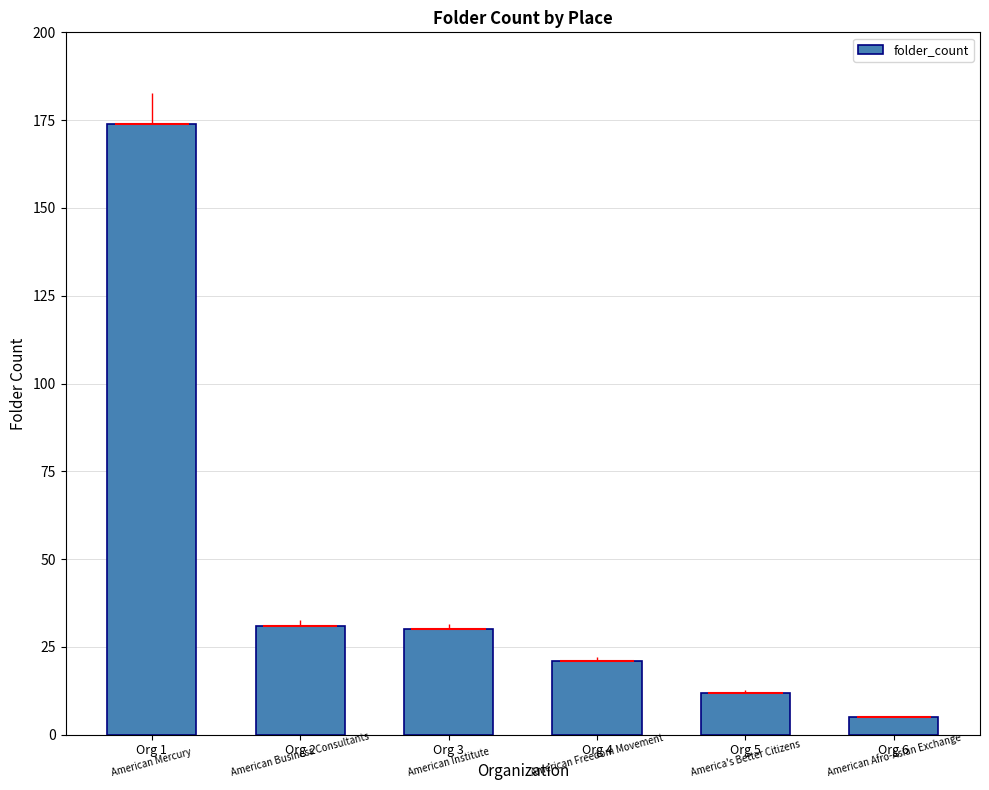

The chart shows a value of 19 at Org 5. True or false?

False